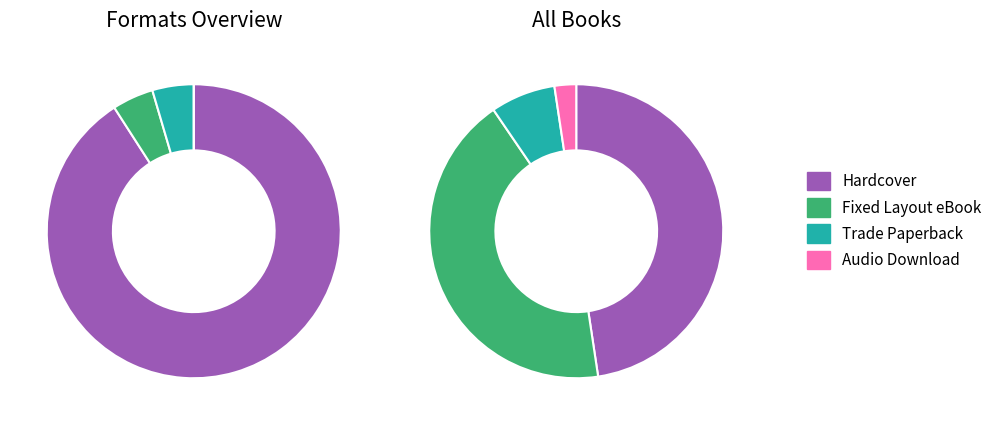

To the nearest percent, what is the difference between the Fixed Layout eBook and Hardcover slice percentages?

5%